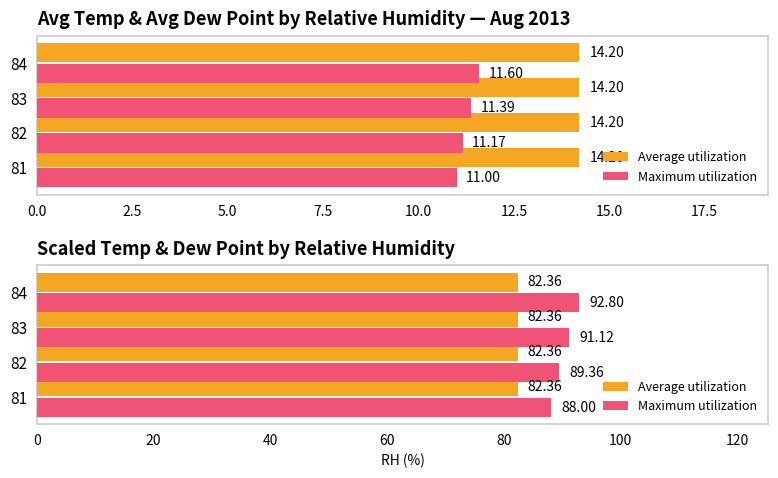

How many series are shown in this chart?

2